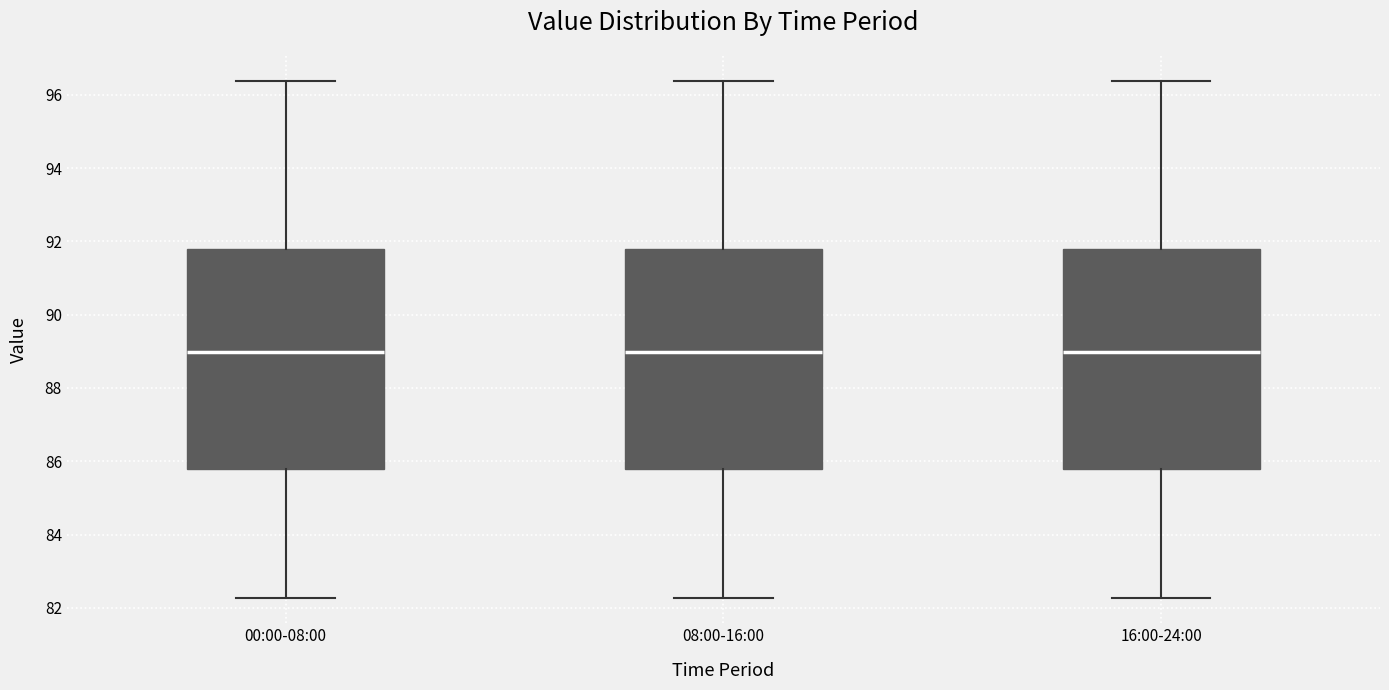

Reading left to right, transcribe this box plot: for each box, give where its median line is, the range the box spans, and where its two whiskers end, as read against the y-axis. The values are not printed on the chart, so give them approximately, as read against the axis.

00:00-08:00: median 89.0, box 85.8 to 91.8, whiskers 82.2 to 96.4
08:00-16:00: median 89.0, box 85.8 to 91.8, whiskers 82.2 to 96.4
16:00-24:00: median 89.0, box 85.8 to 91.8, whiskers 82.2 to 96.4